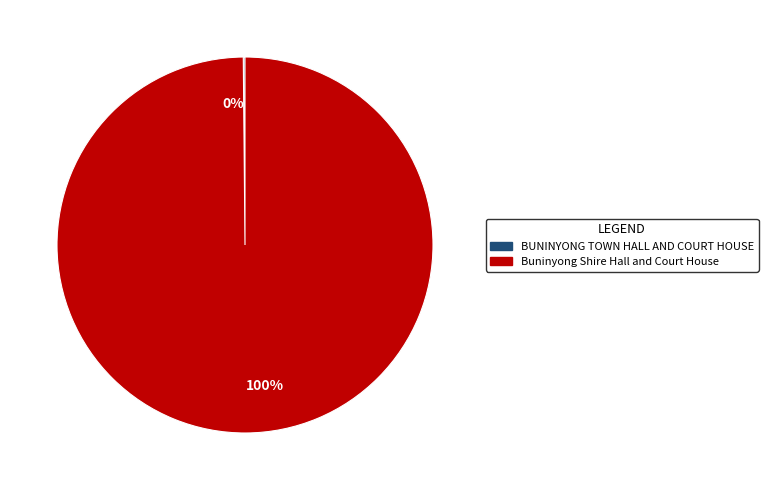

Is there a majority slice in this chart?

Yes